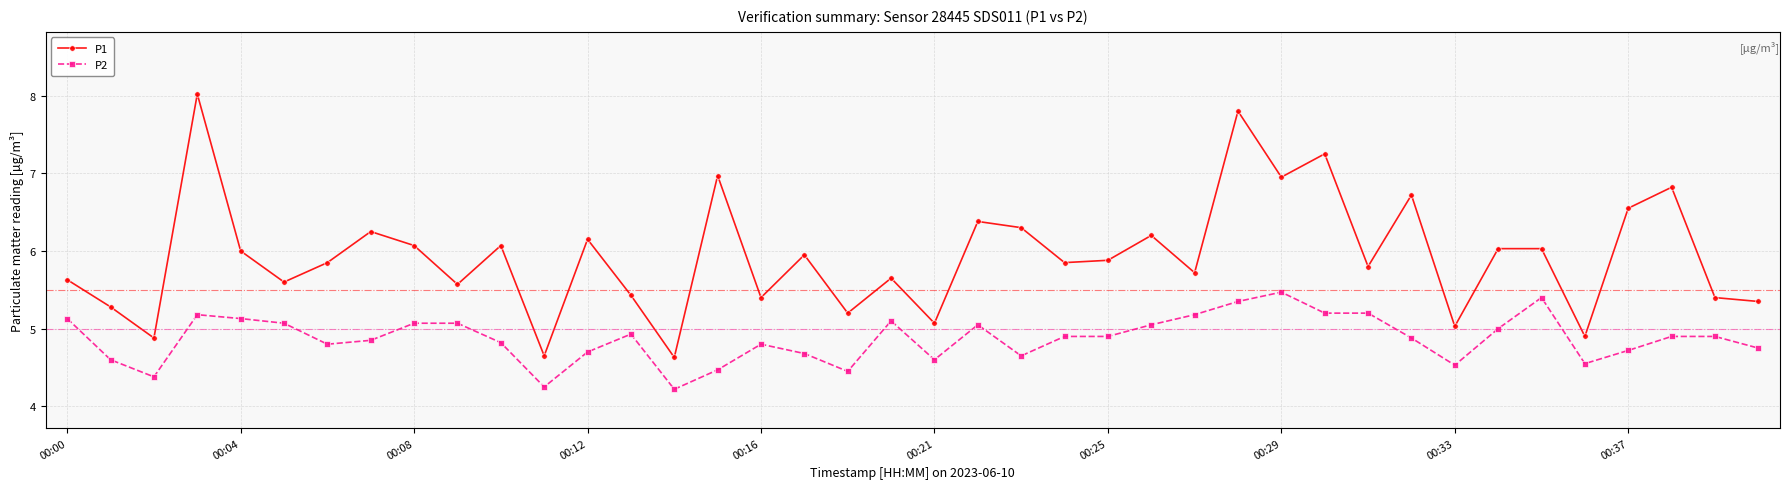

Rank the series by their average value, from highest to lowest.

P1, P2